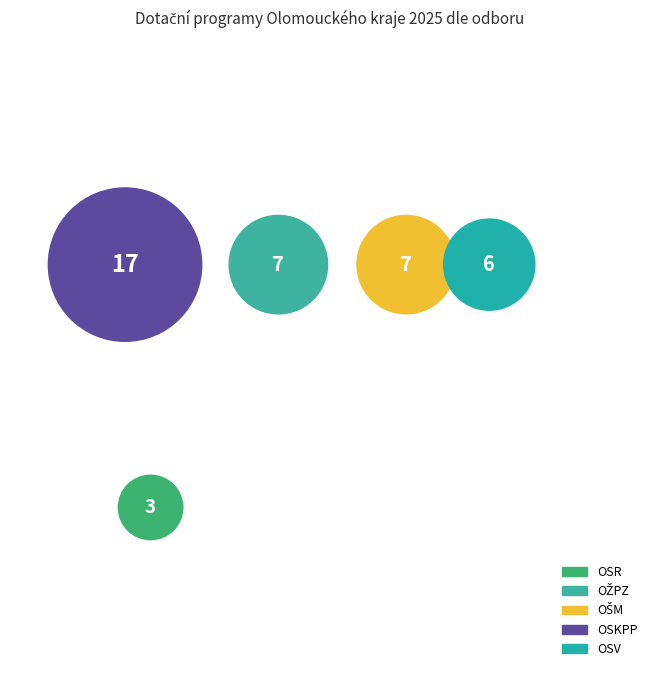

How many slices are in this pie chart?

5